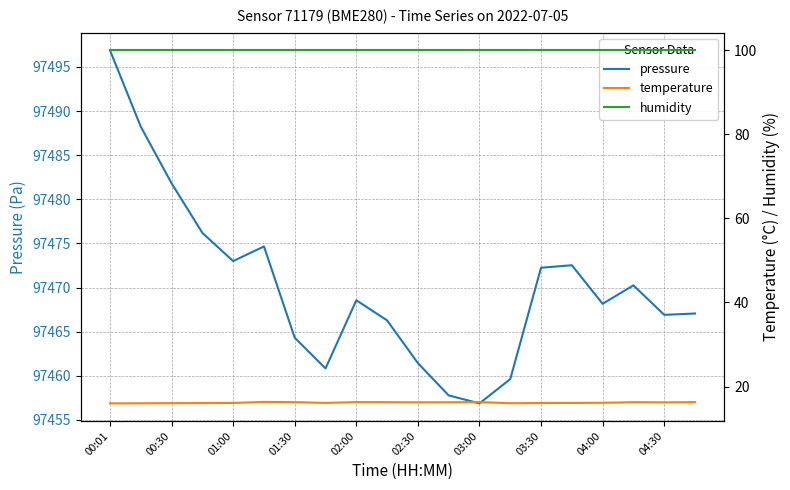

What is the maximum value for pressure?

97496.9